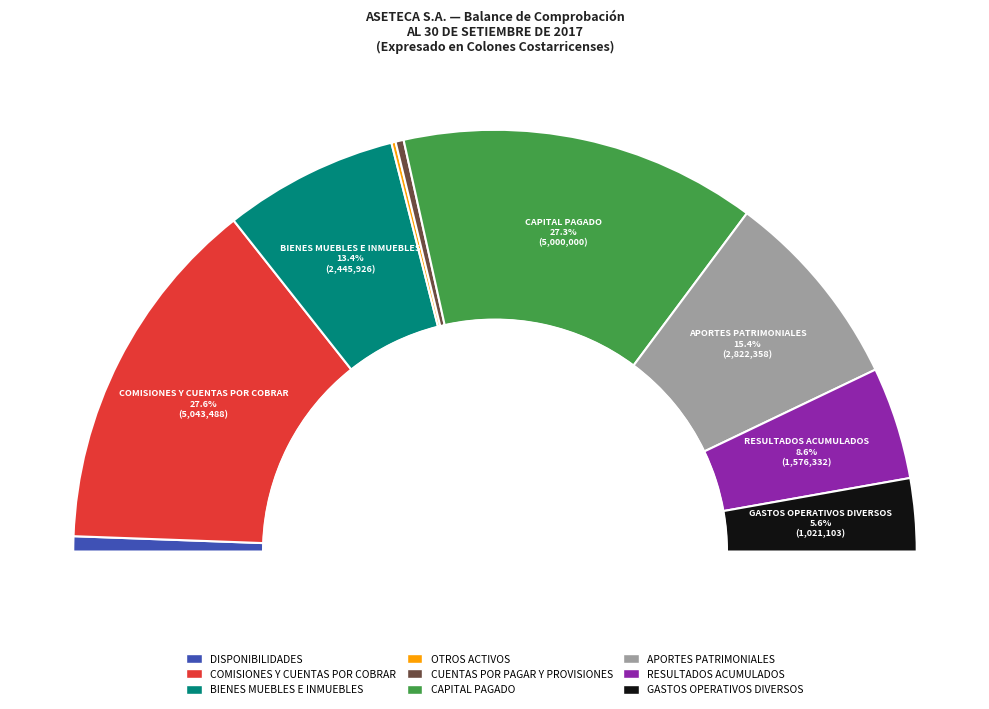

Rank the categories by value from lowest to highest.

OTROS ACTIVOS, CUENTAS POR PAGAR Y PROVISIONES, DISPONIBILIDADES, GASTOS OPERATIVOS DIVERSOS, RESULTADOS ACUMULADOS, BIENES MUEBLES E INMUEBLES, APORTES PATRIMONIALES, CAPITAL PAGADO, COMISIONES Y CUENTAS POR COBRAR